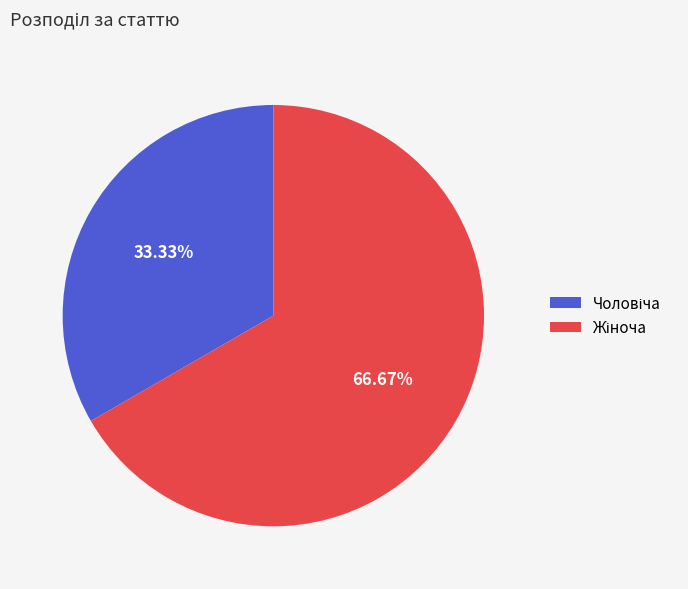

How many slices are in this pie chart?

2